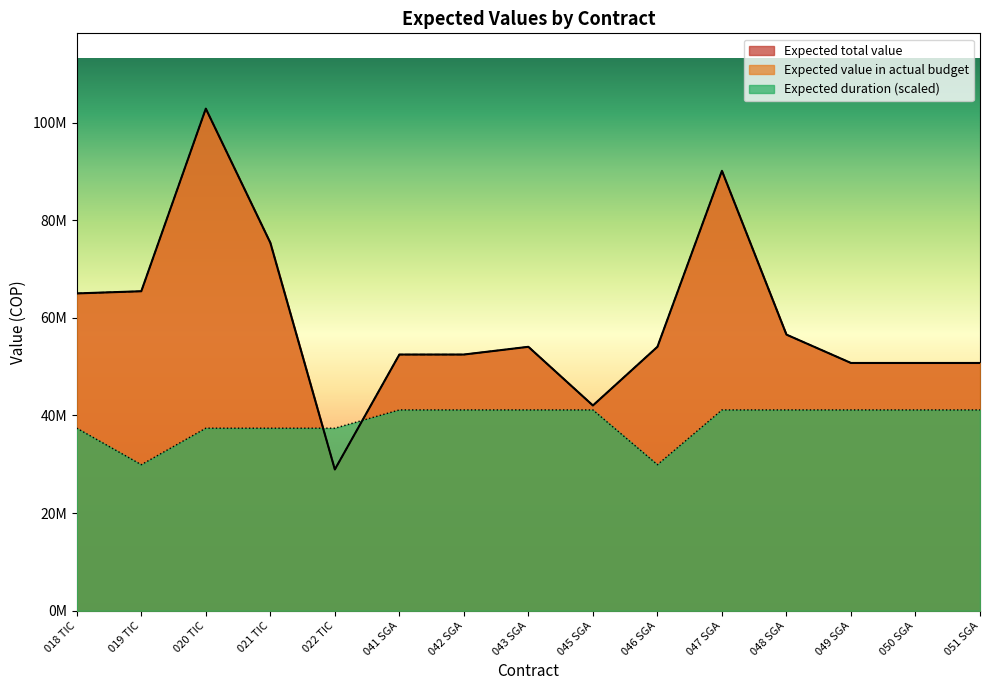

Which category has the lowest value in the Expected duration series?

019 TIC